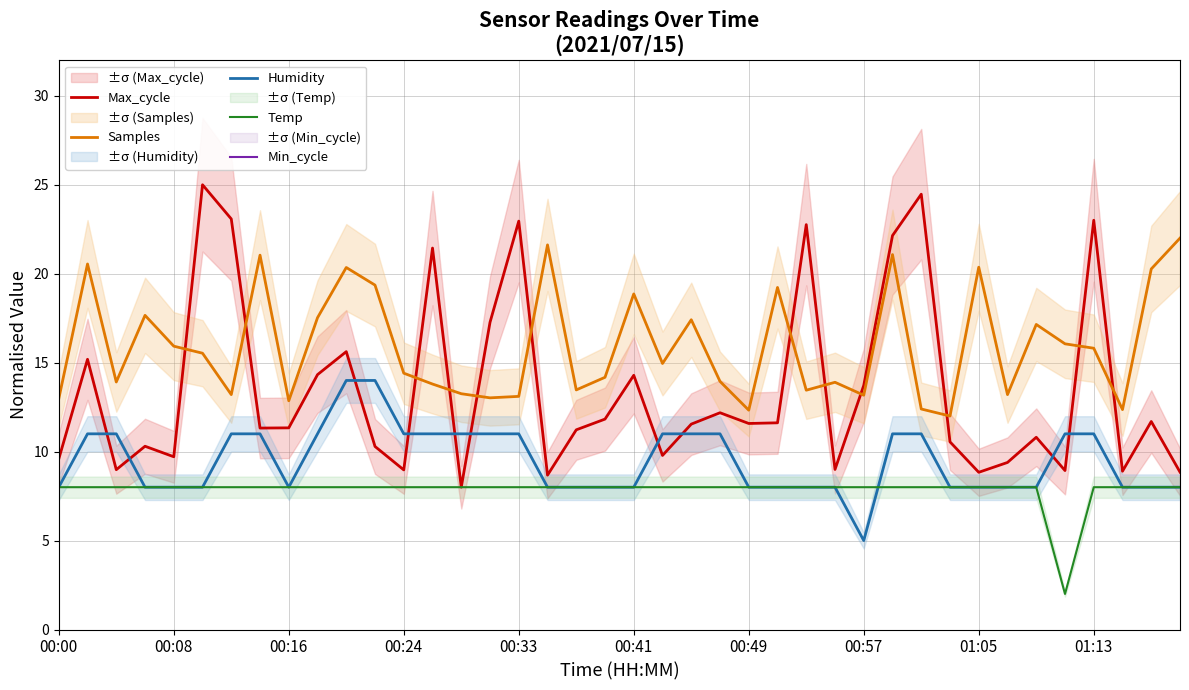

True or false: Temp has more than 2 interior local peaks.

False